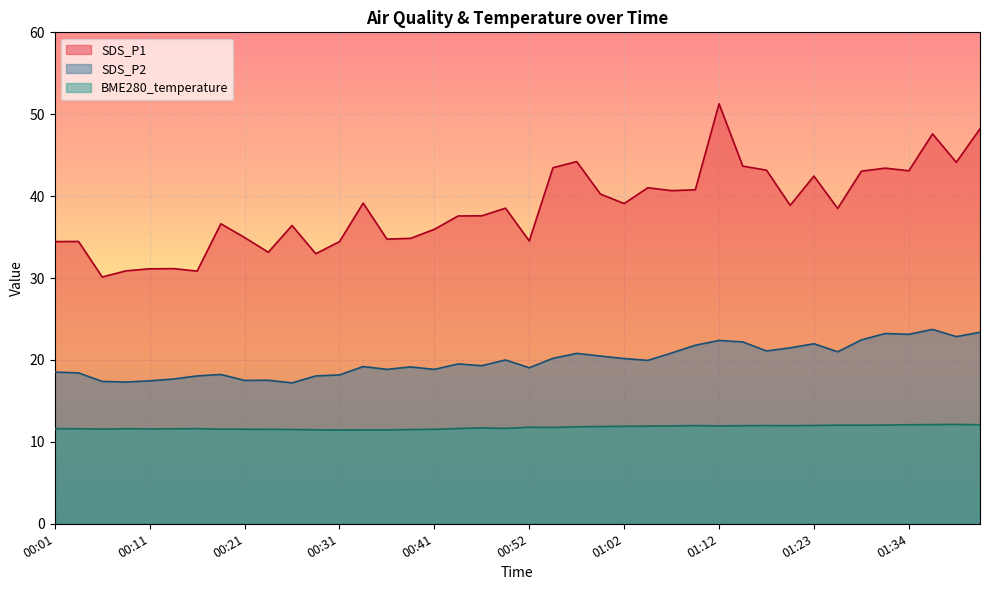

What is the average value of the SDS_P1 series?

38.5